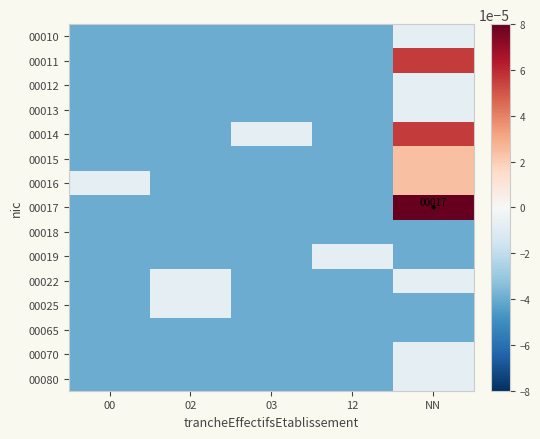

Rank the series at 12 from highest to lowest value.

00019, 00010, 00011, 00012, 00013, 00014, 00015, 00016, 00017, 00018, 00022, 00025, 00065, 00070, 00080